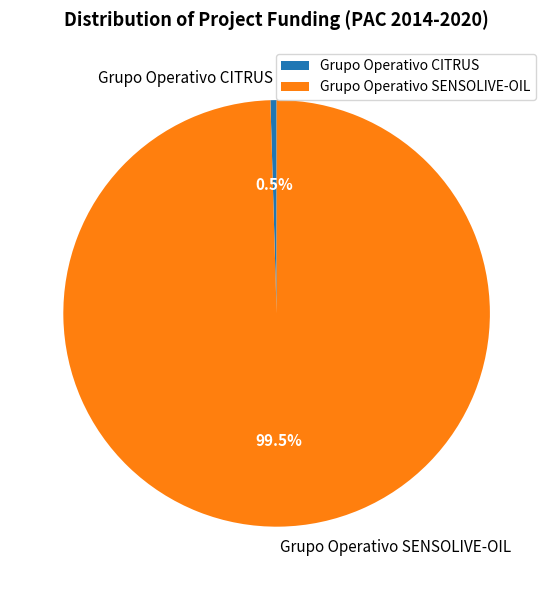

Do Grupo Operativo CITRUS and Grupo Operativo SENSOLIVE-OIL together represent more than half of the pie?

Yes